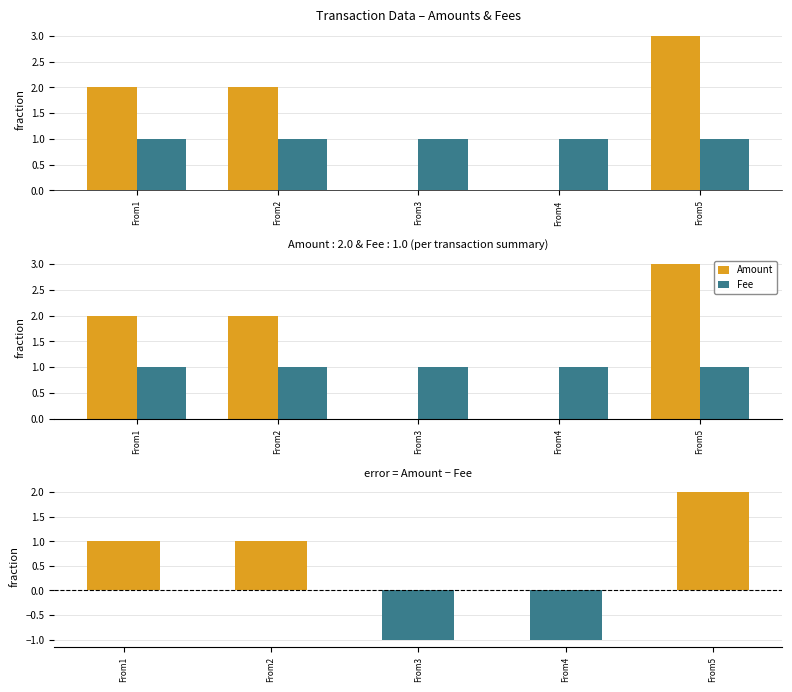

What is the maximum value shown in the chart?

3.0